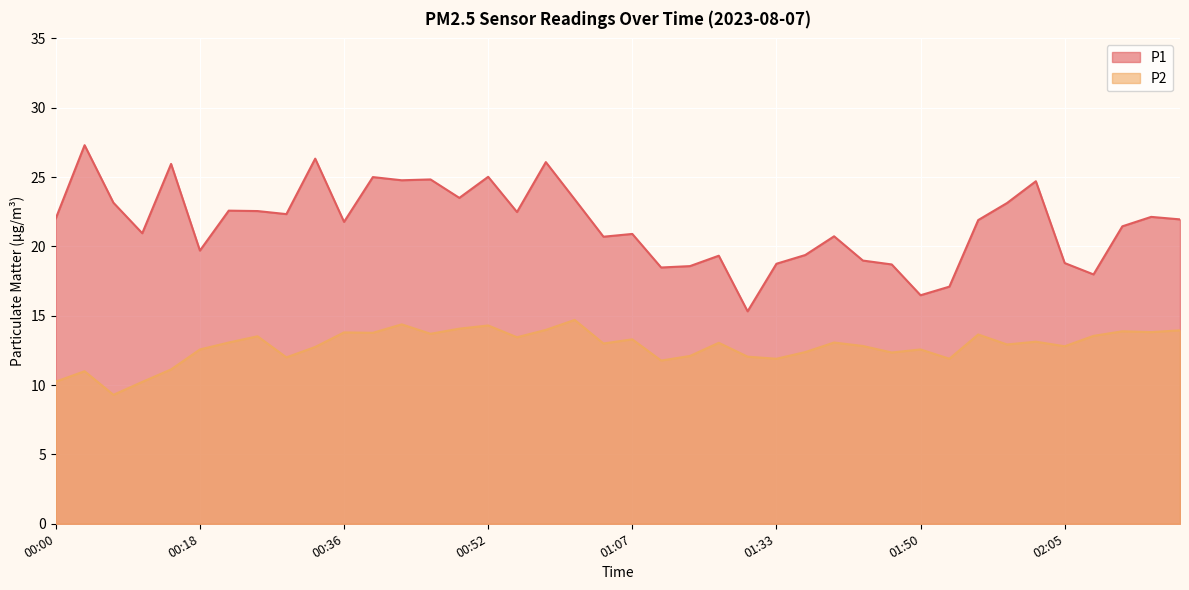

What is the difference between the P2 values at 02:11 and 00:24?

0.8